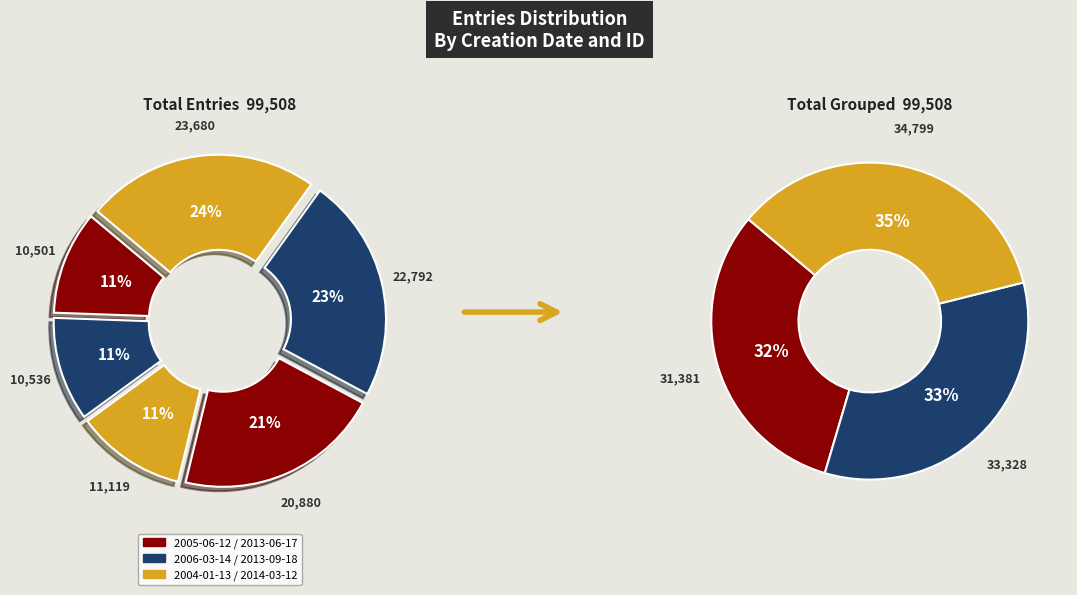

Count the number of slices in the pie.

6